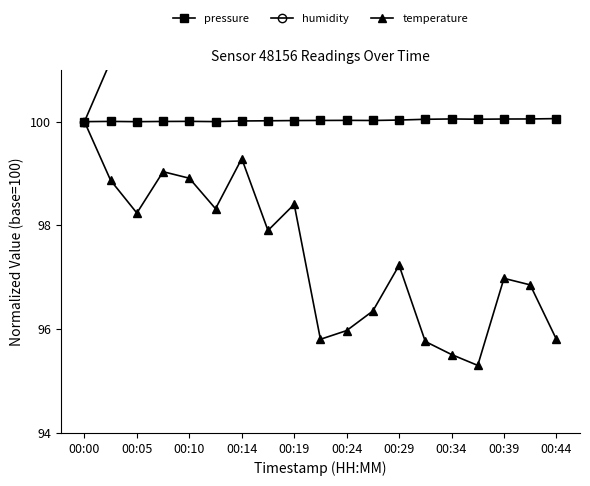

How many values in the pressure series exceed 100?

17